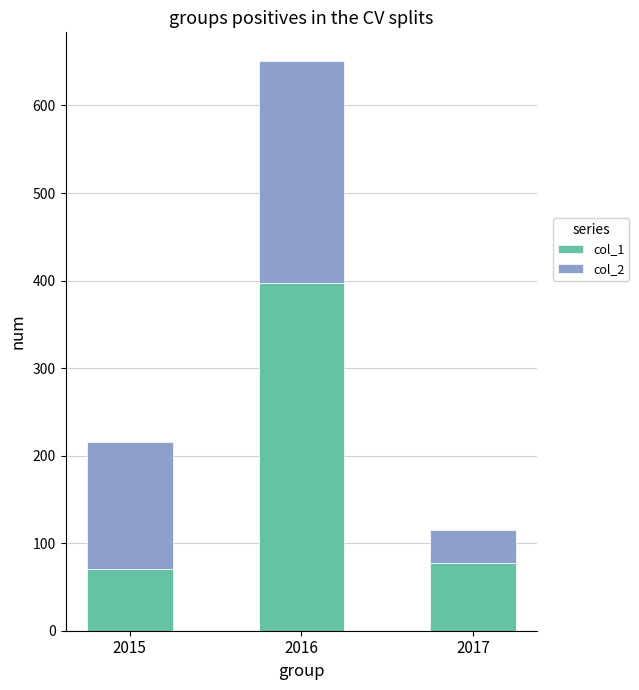

Reading left to right, what are the values for col_1?

2015=70	2016=397	2017=77